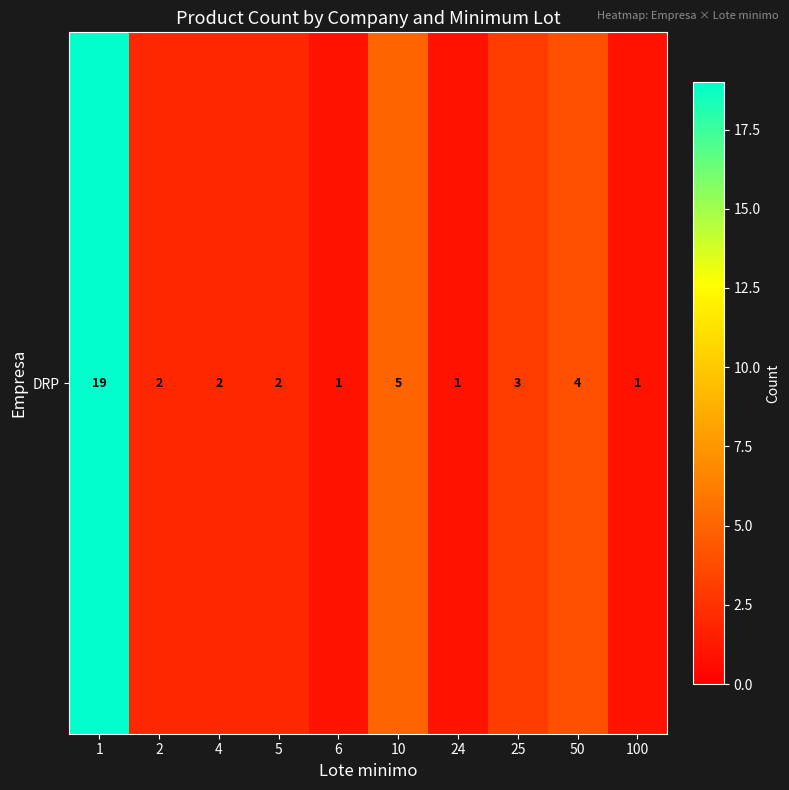

What is the change in value from 6 to 10?

+4